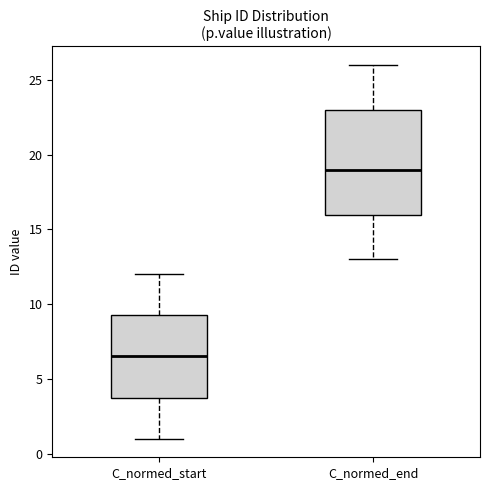

Comparing the boxes themselves (not the whiskers), which one is the tallest?

C_normed_end